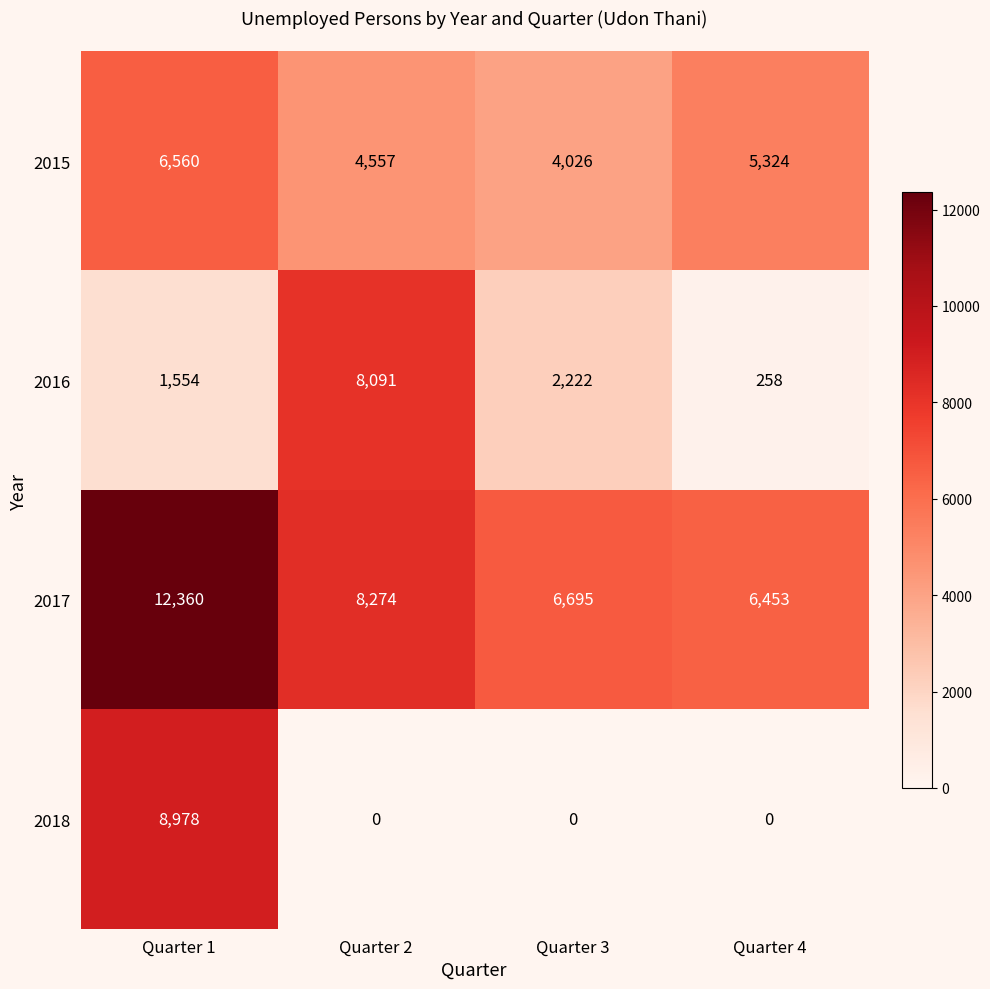

At which category does the chart reach its peak across all series?

Quarter 1